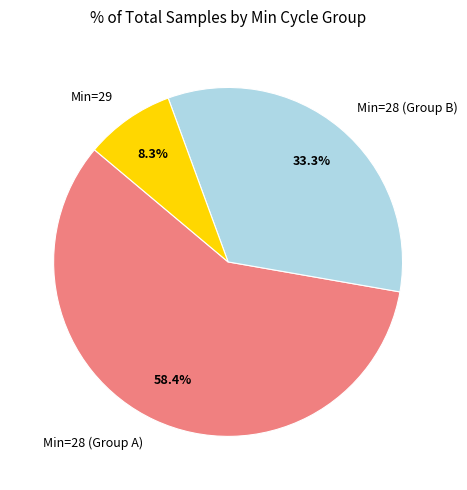

How many segments does this pie chart have?

3